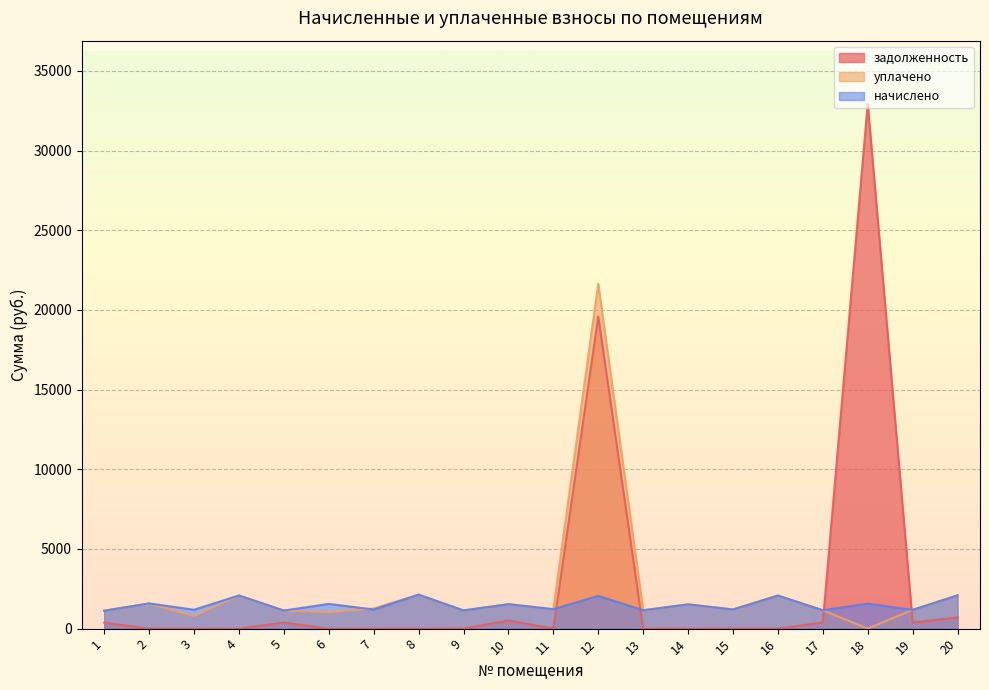

Is the value of начислено at 18 greater than the value of задолженность at 11?

Yes